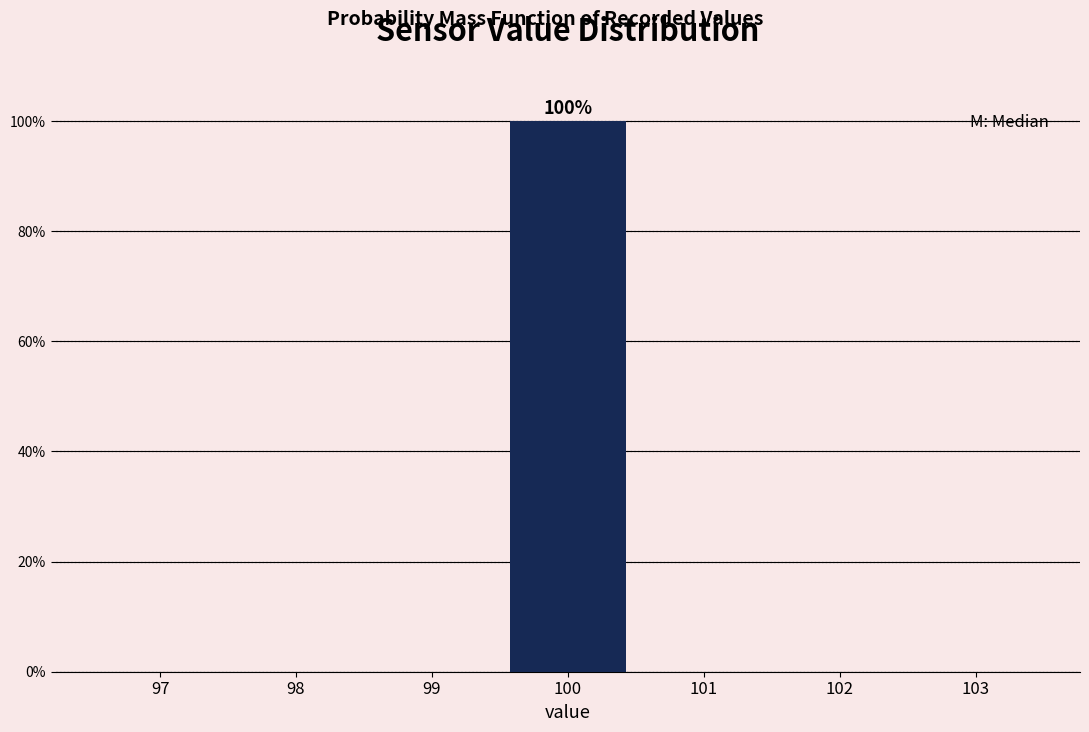

Over which range of the x-axis is the bar tallest?

99.5 to 100.5